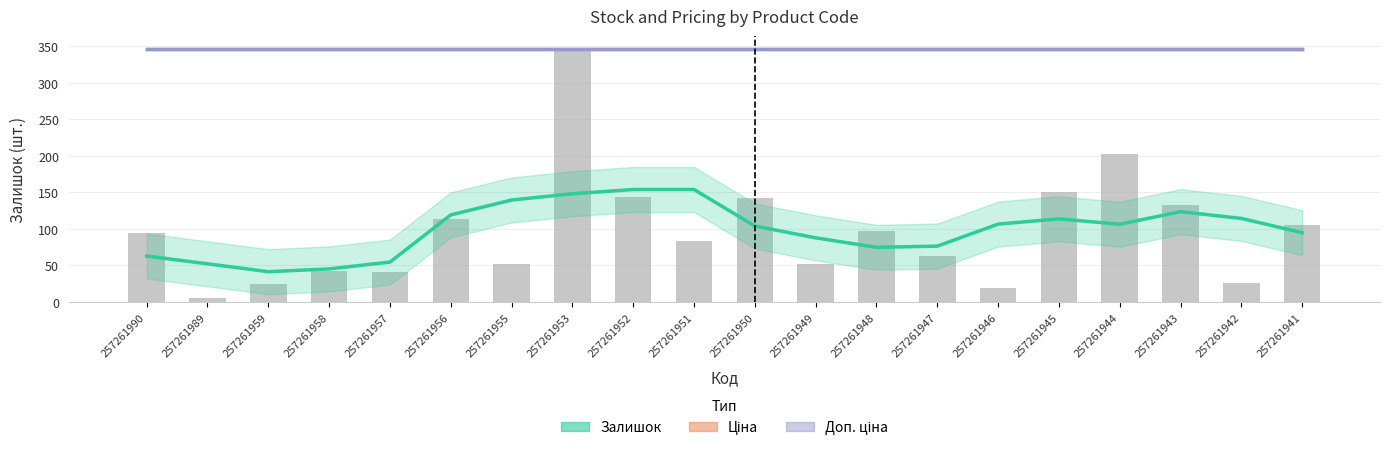

What is the sum of all Доп. ціна values?

6940.0